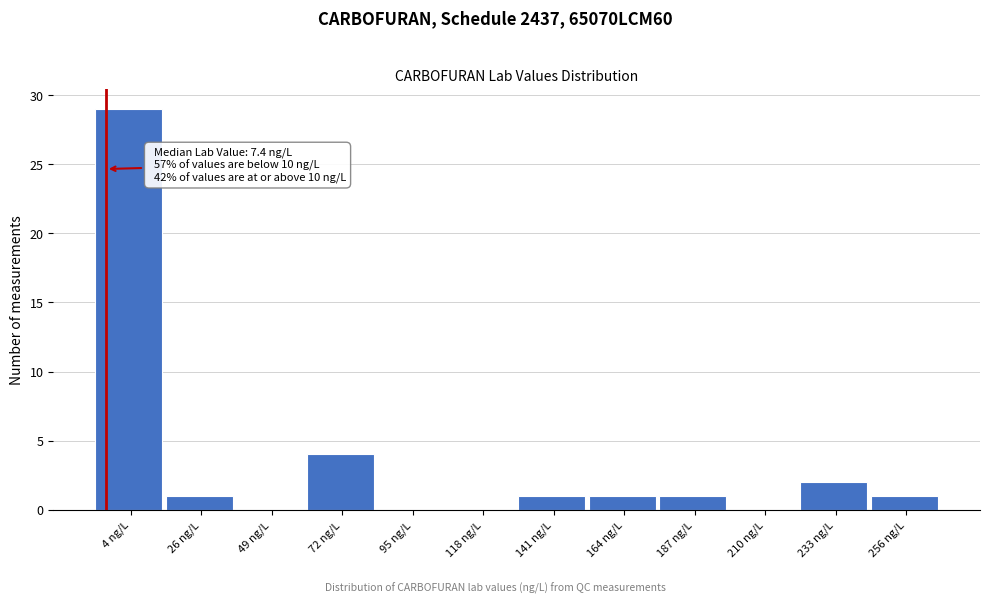

Reading left to right, what are all the values shown in this chart?

4 ng/L=29	26 ng/L=1	49 ng/L=0	72 ng/L=4	95 ng/L=0	118 ng/L=0	141 ng/L=1	164 ng/L=1	187 ng/L=1	210 ng/L=0	233 ng/L=2	256 ng/L=1